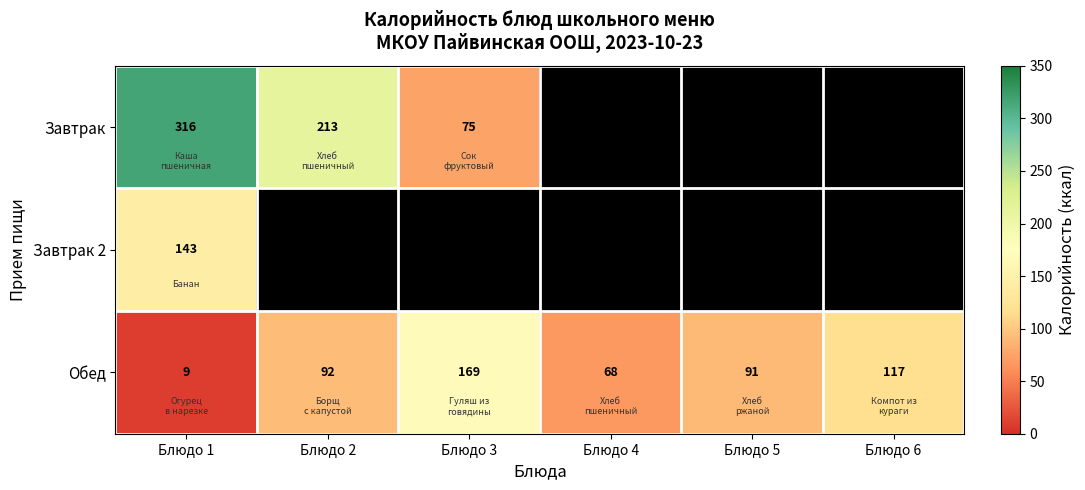

At which label does Обед reach its peak?

Блюдо 3